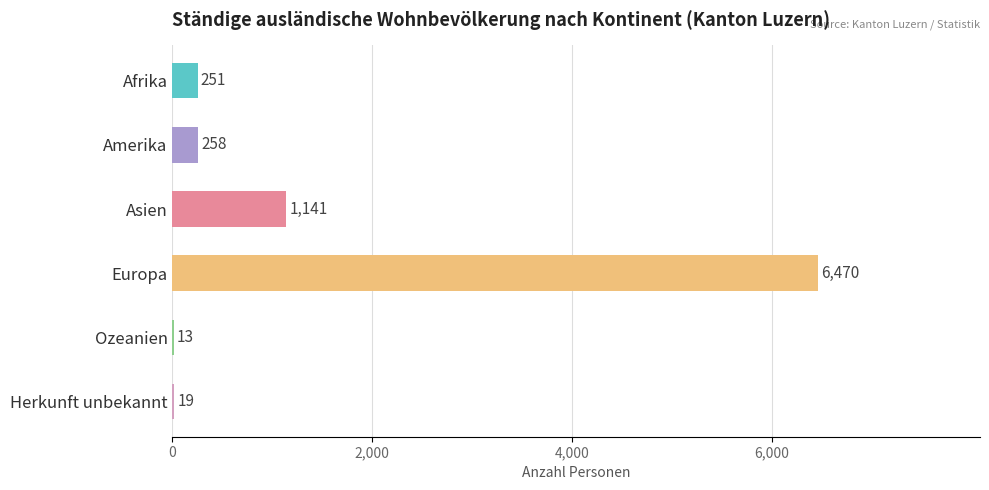

What is the change in value from Afrika to Herkunft unbekannt?

-232